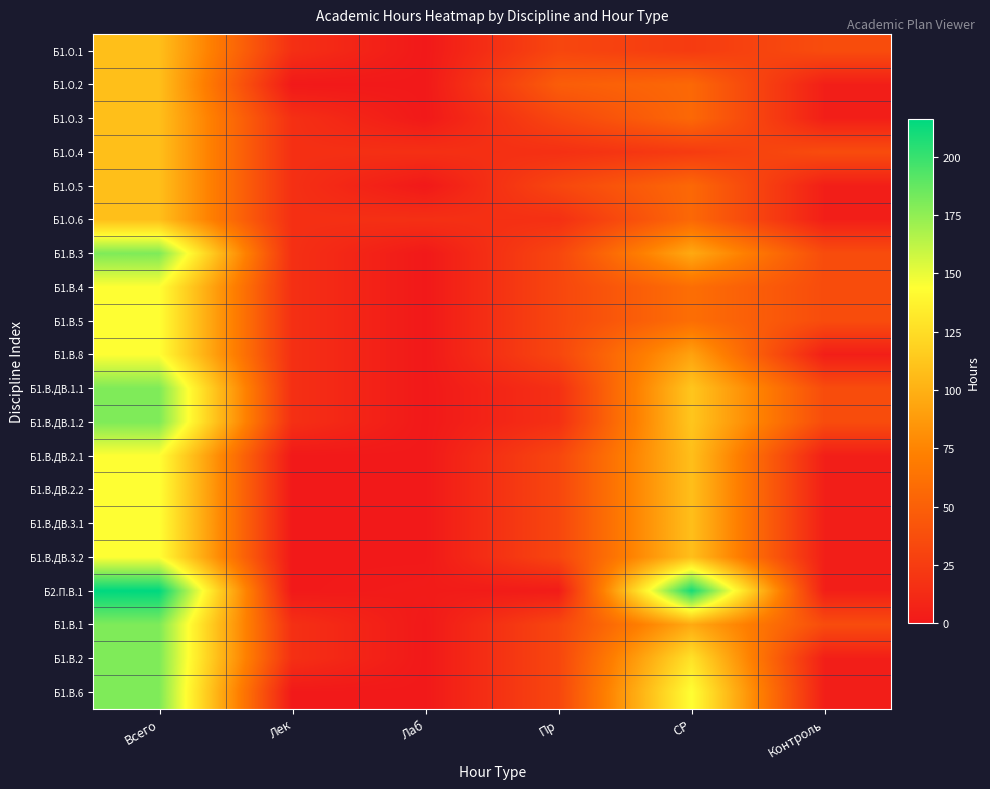

Rank the series by their maximum value, from highest to lowest.

Б2.П.В.1, Б1.В.3, Б1.В.ДВ.1.1, Б1.В.ДВ.1.2, Б1.В.1, Б1.В.2, Б1.В.6, Б1.В.4, Б1.В.5, Б1.В.8, Б1.В.ДВ.2.1, Б1.В.ДВ.2.2, Б1.В.ДВ.3.1, Б1.В.ДВ.3.2, Б1.О.1, Б1.О.2, Б1.О.3, Б1.О.4, Б1.О.5, Б1.О.6